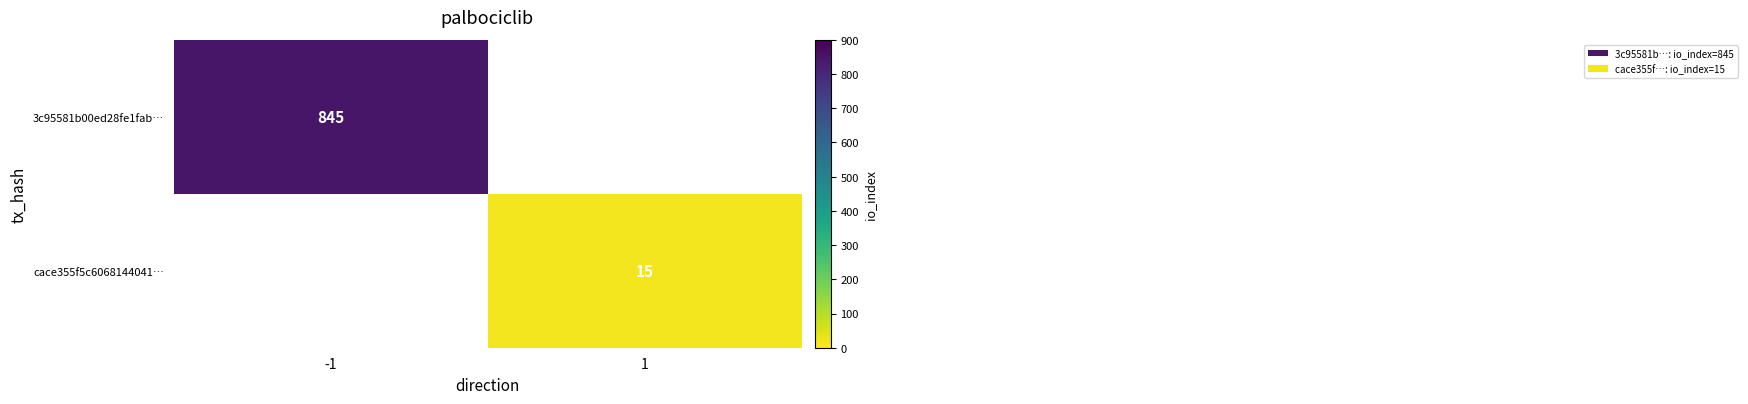

The value of cace355f5c6068144041… at 1 is 4. True or false?

False